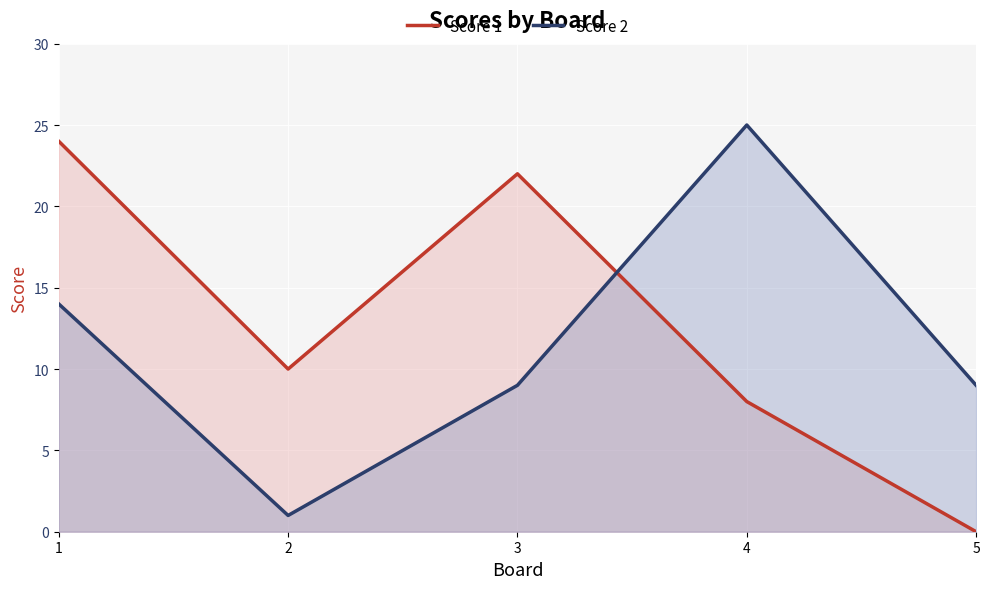

Reading left to right, extract all data points from this chart.

Score 1: 1=24	2=10	3=22	4=8	5=0
Score 2: 1=14	2=1	3=9	4=25	5=9